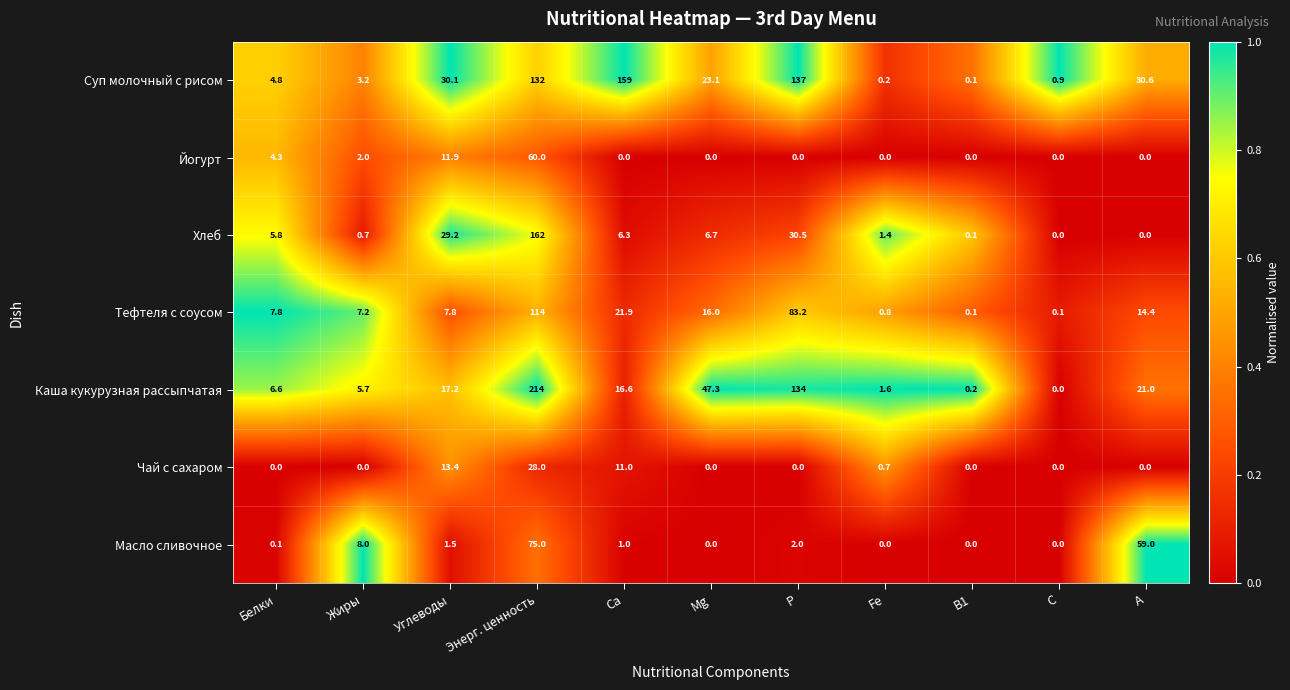

What is the highest value of the Чай с сахаром series?

28.0